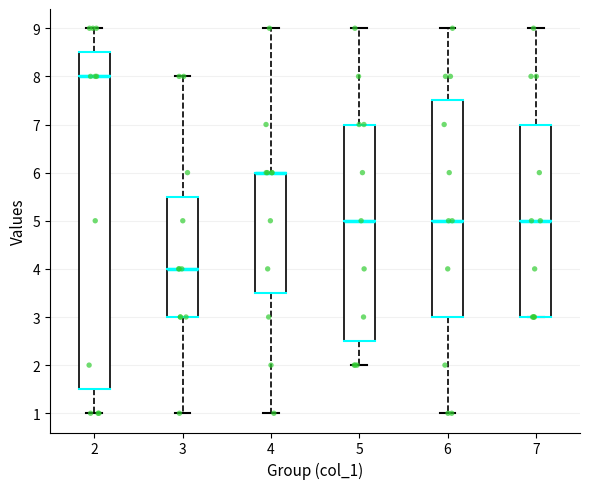

Which box is the tallest, from its lower edge to its upper edge?

2